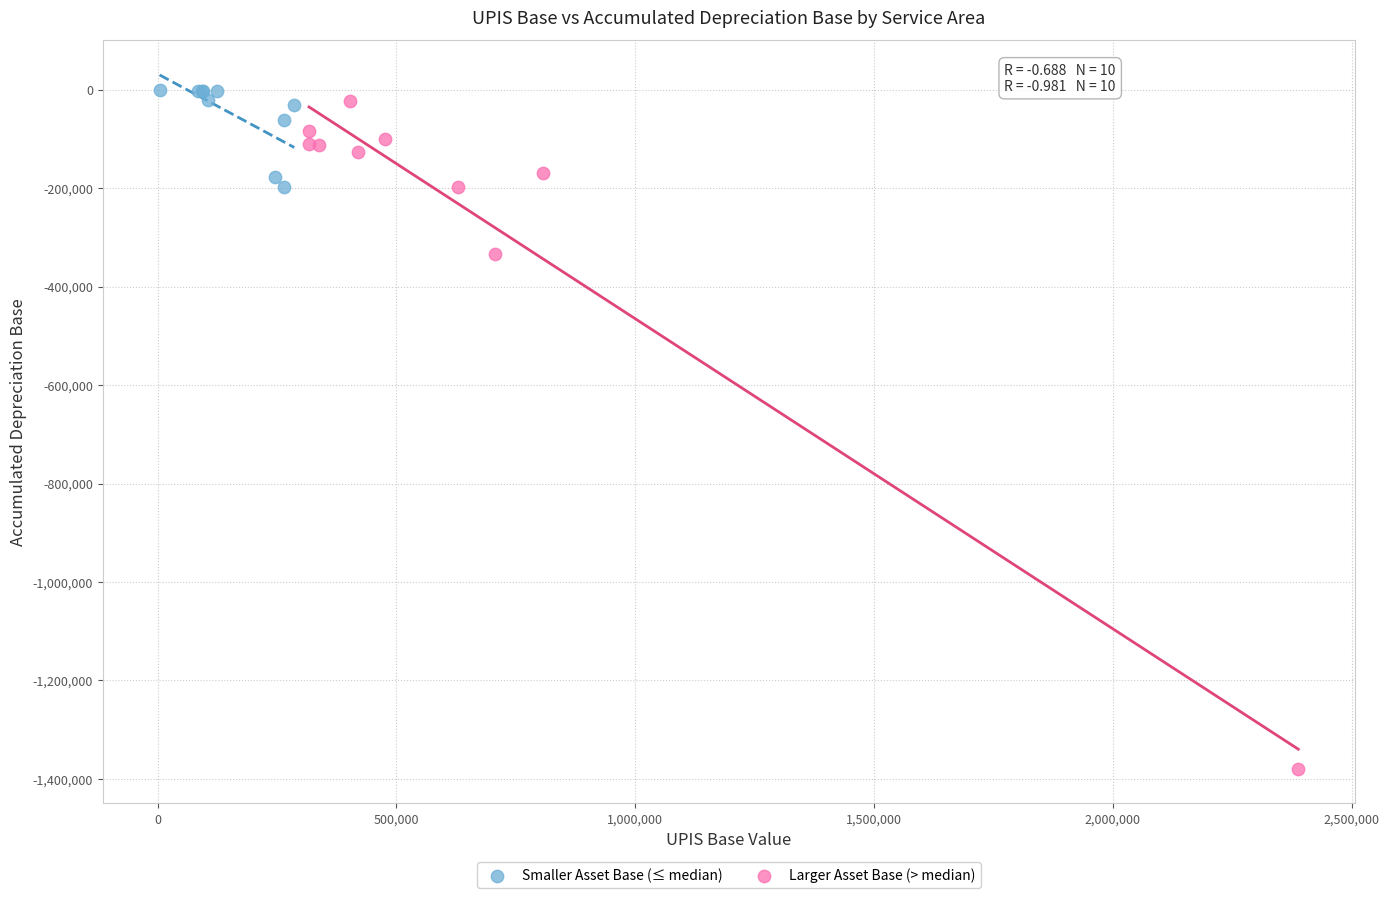

Which series reaches the minimum Y coordinate?

Larger Asset Base (> median)